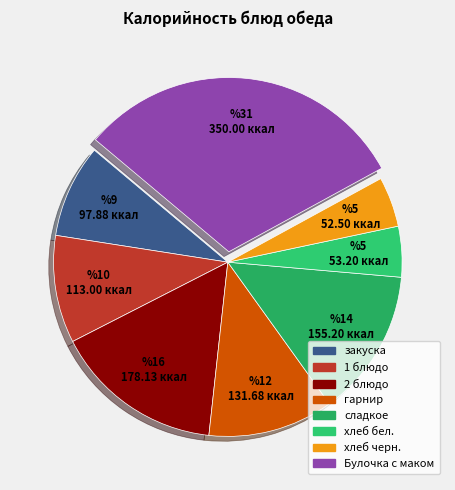

Is there a majority slice in this chart?

No